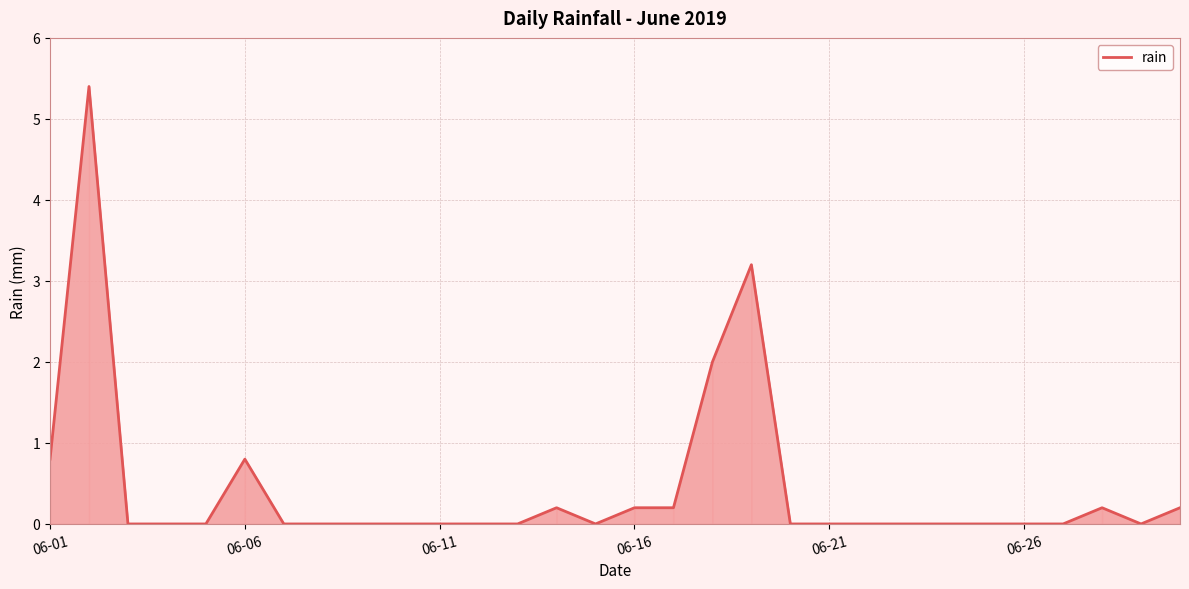

What is the greatest value displayed?

5.4